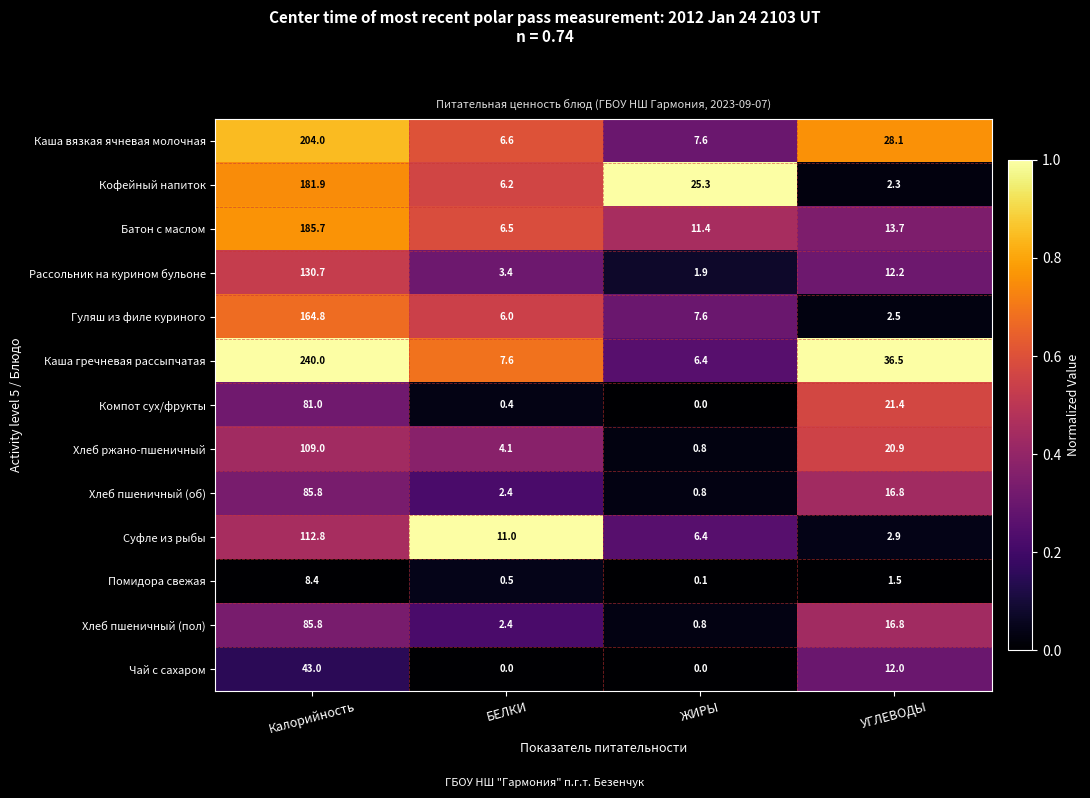

What is the difference between the maximum and minimum values in the Чай с сахаром series?

43.0